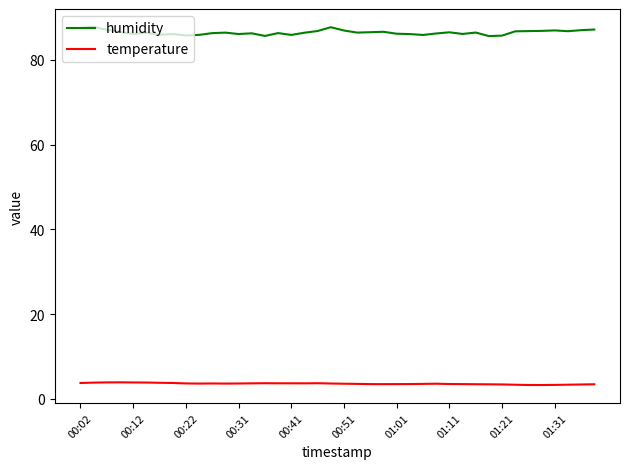

Which series has the largest total across all categories?

humidity